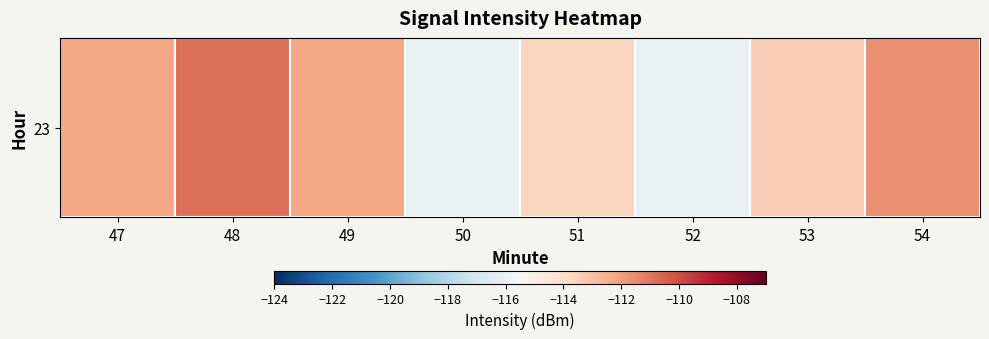

What is the average value?

-113.3